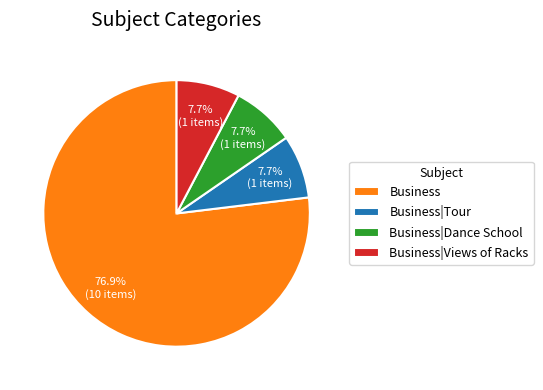

True or false: Business|Views of Racks accounts for 1% of the total.

False